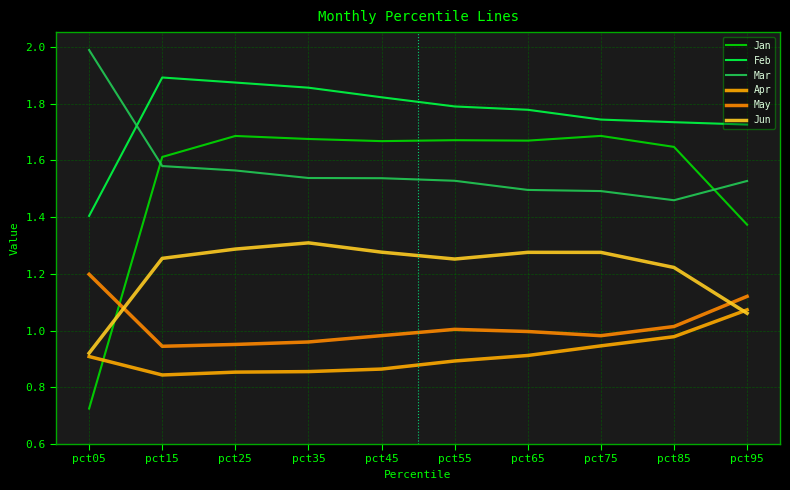

What is the maximum value shown in the chart?

2.0